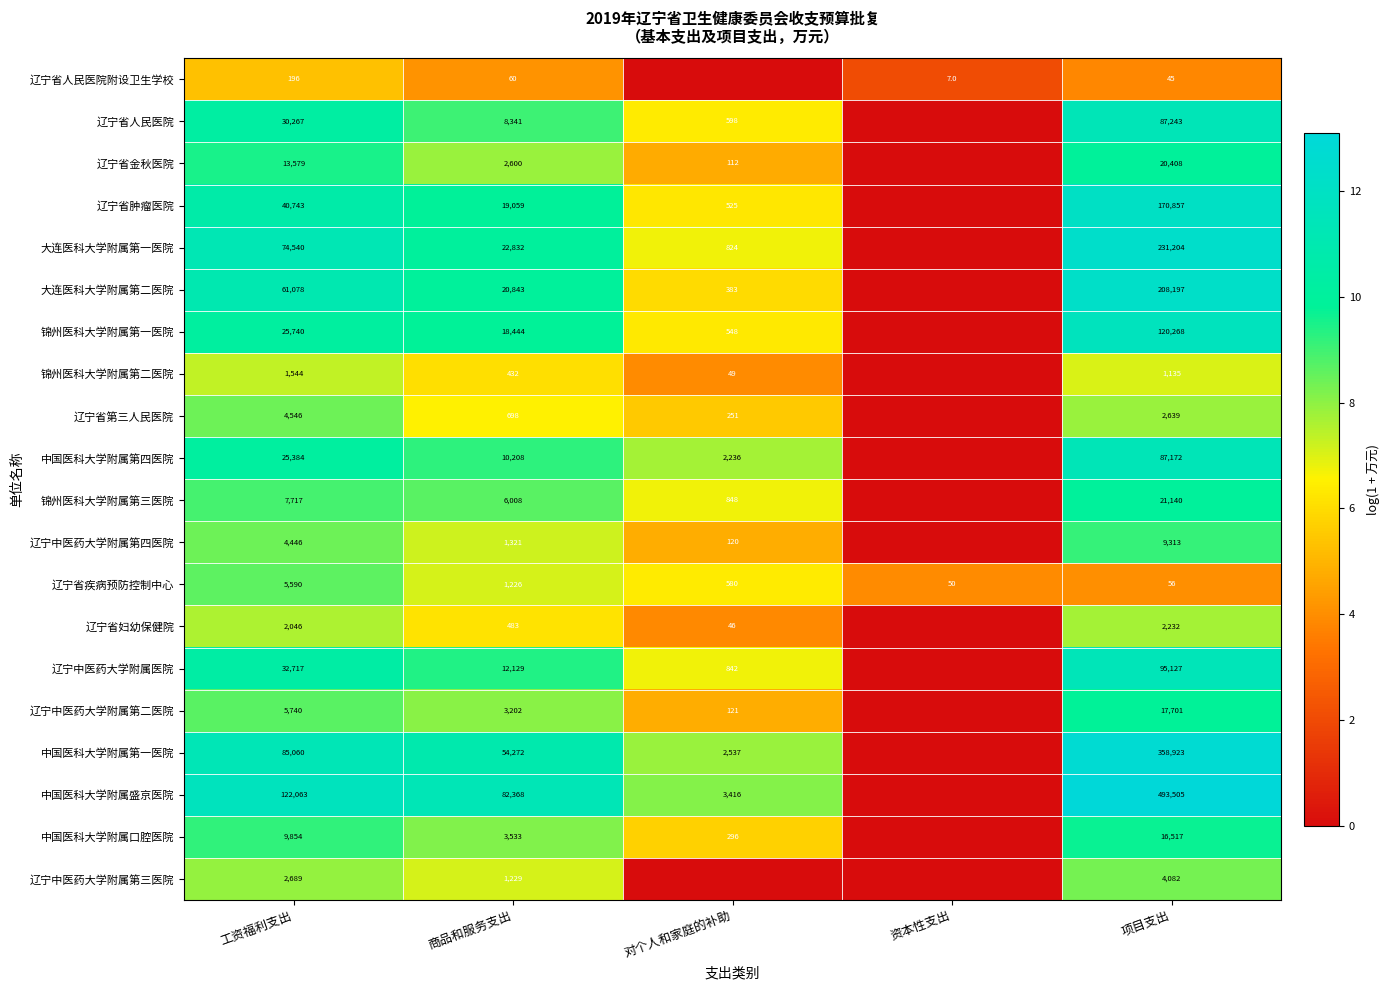

Is it true that 中国医科大学附属盛京医院 equals 122063 at 工资福利支出?

True